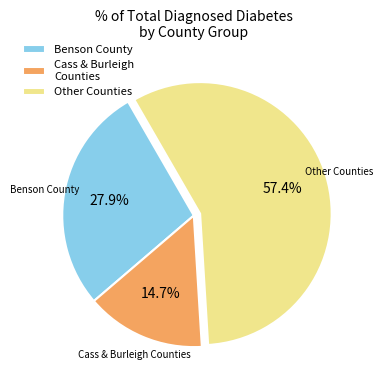

Does Other Counties represent more than half of the total?

Yes